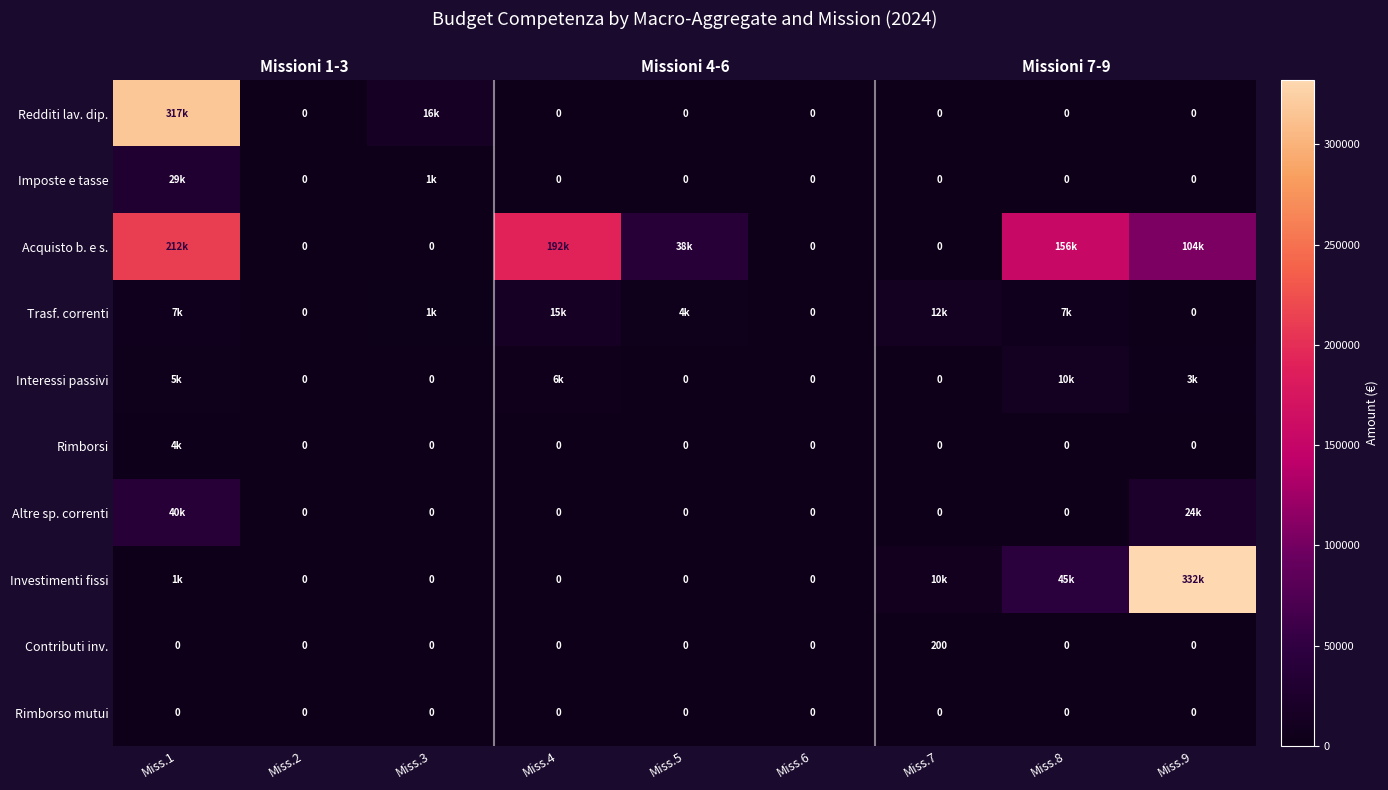

How many distinct data groups are displayed?

10